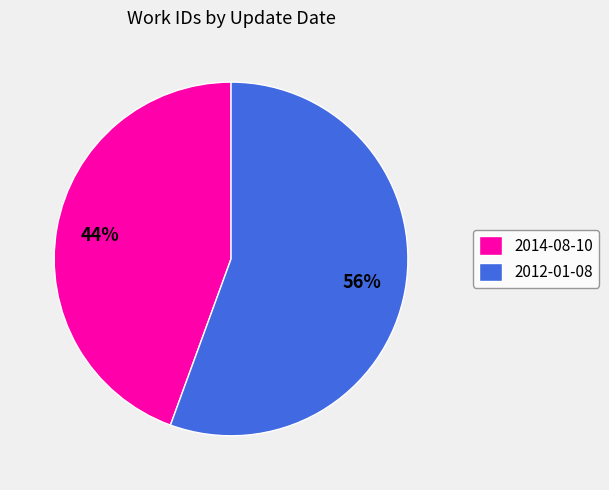

To the nearest percent, what is the average slice percentage?

50%